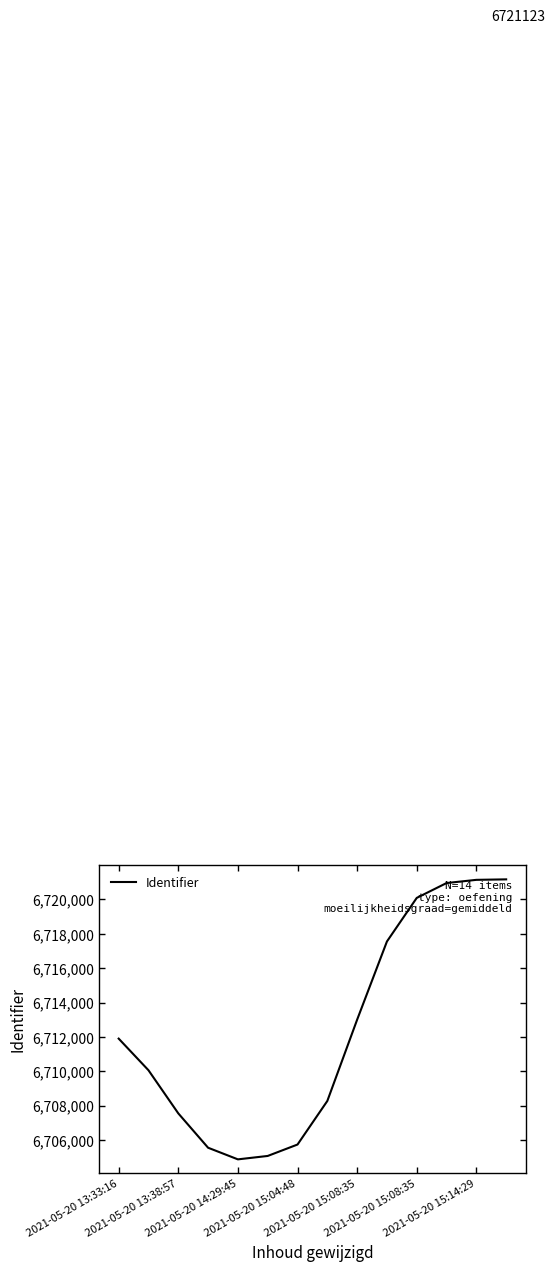

What is the smallest value displayed?

6704870.6